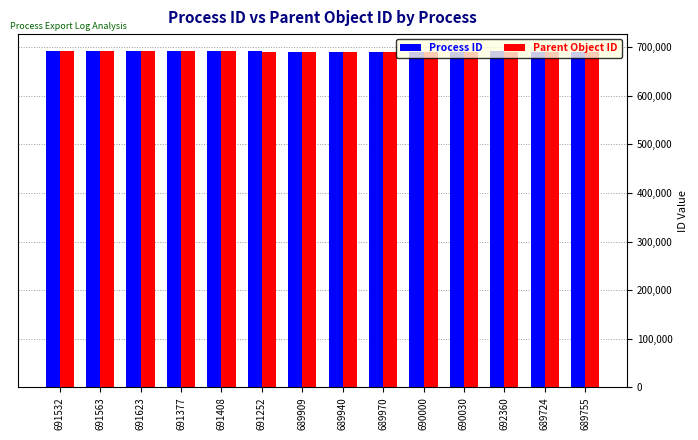

What is the label of the 6th bar from the left?

691252